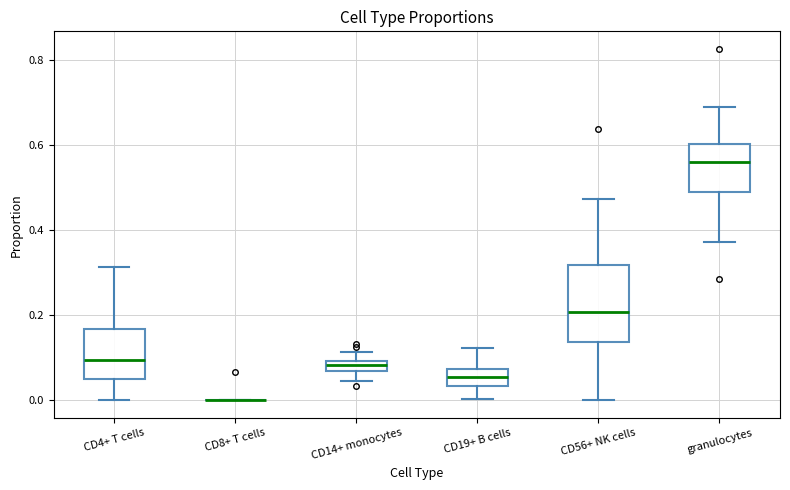

Where is the lower edge of the box for CD4+ T cells on the y-axis? The values are not printed on the chart, so give them approximately, as read against the axis.

0.04